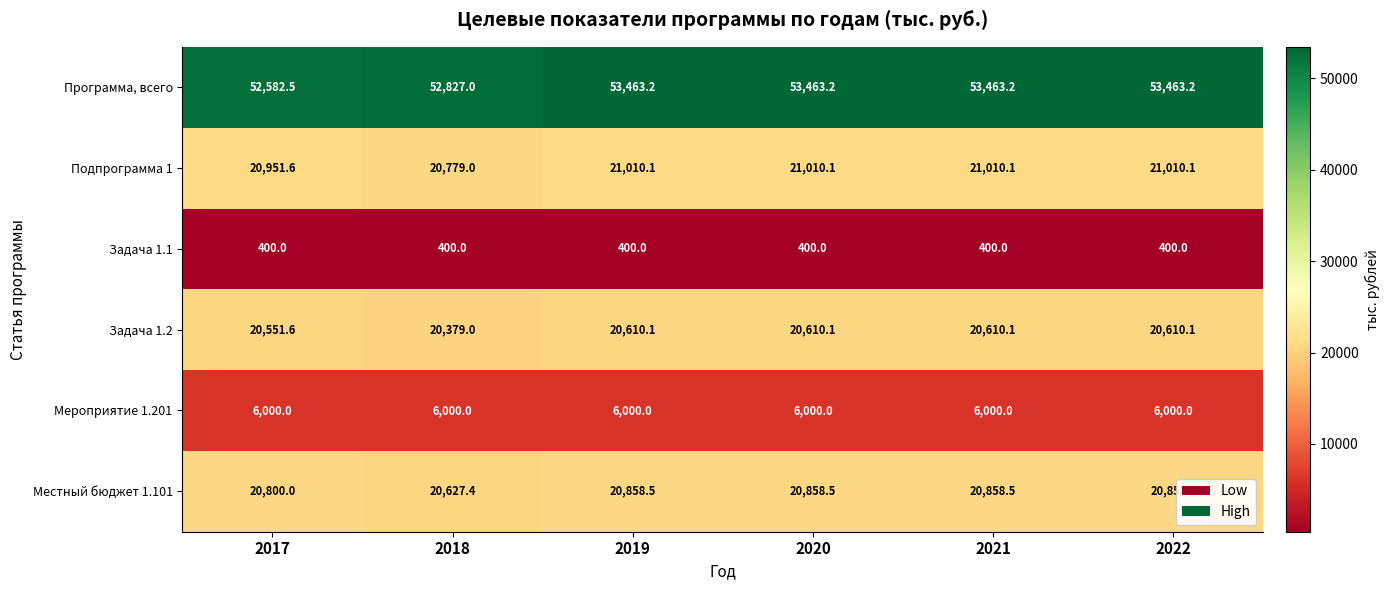

Which series has the largest range (max minus min)?

Программа, всего